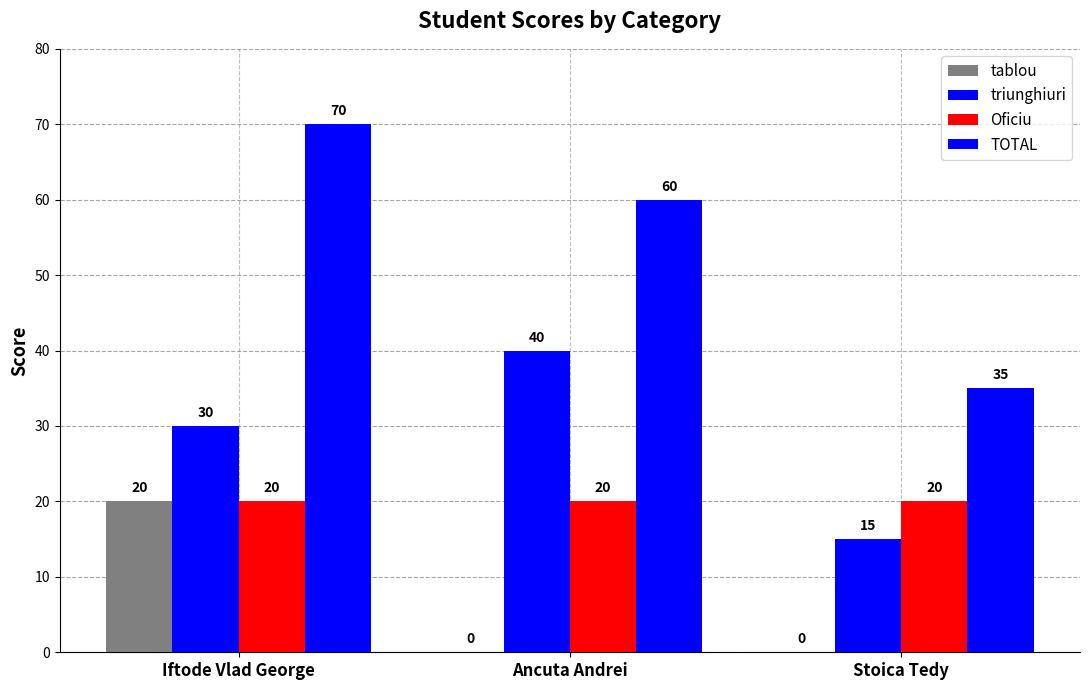

At which category is the sum across all series the highest?

Iftode Vlad George